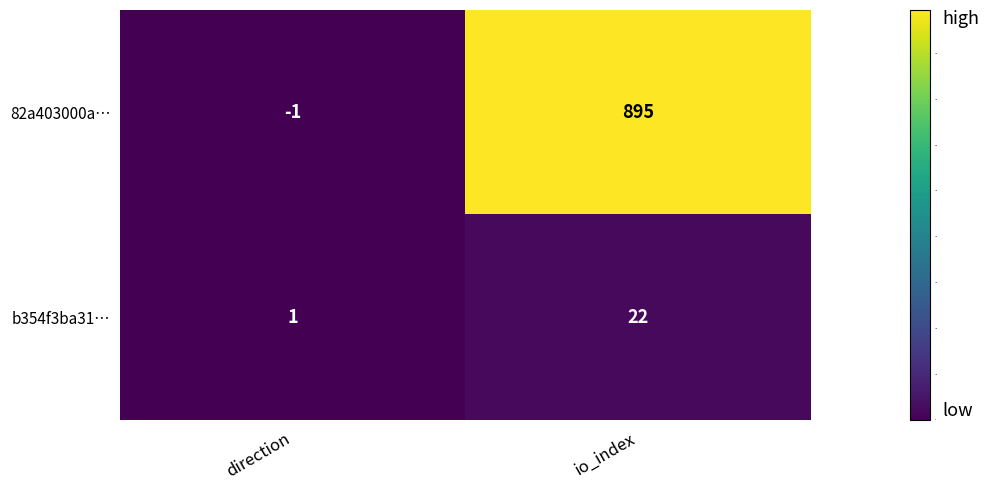

True or false: b354f3ba31… has a value of 7 at io_index.

False